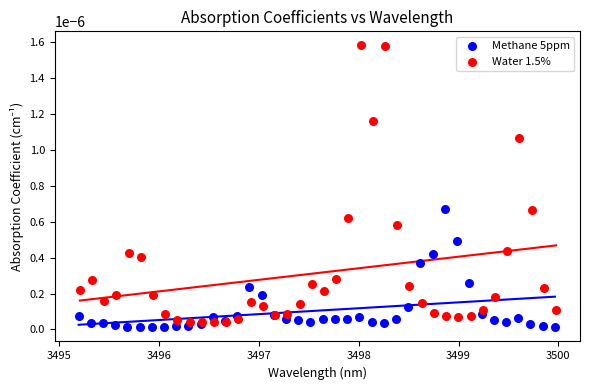

Which series reaches the maximum Y coordinate?

Water 1.5%